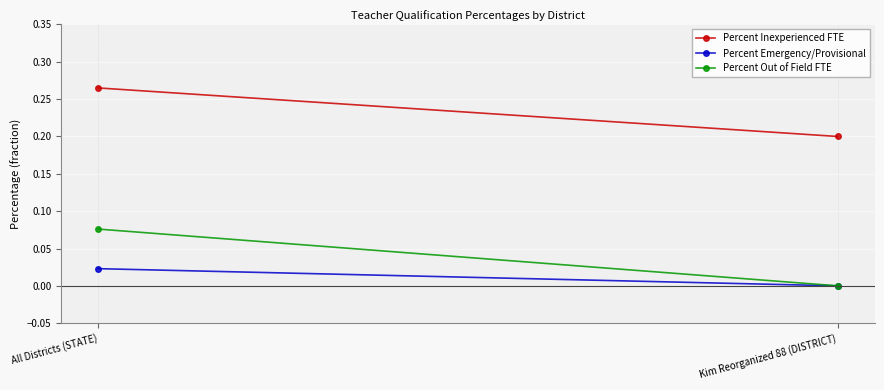

How many values in the Percent Emergency/Provisional series exceed 0?

1